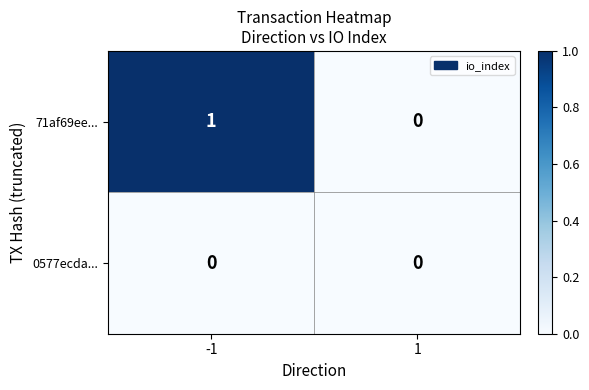

Reading right to left, extract all data points from this chart.

71af69ee...: 1=0	-1=1
0577ecda...: 1=0	-1=0